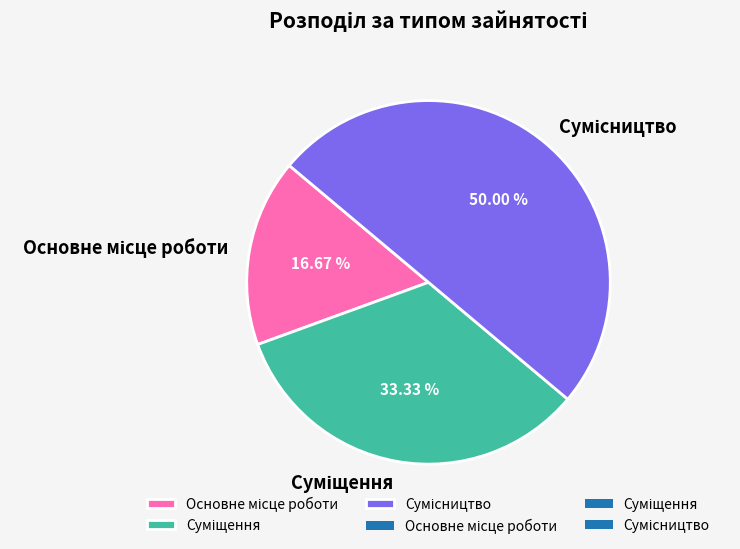

Is there a majority slice in this chart?

No